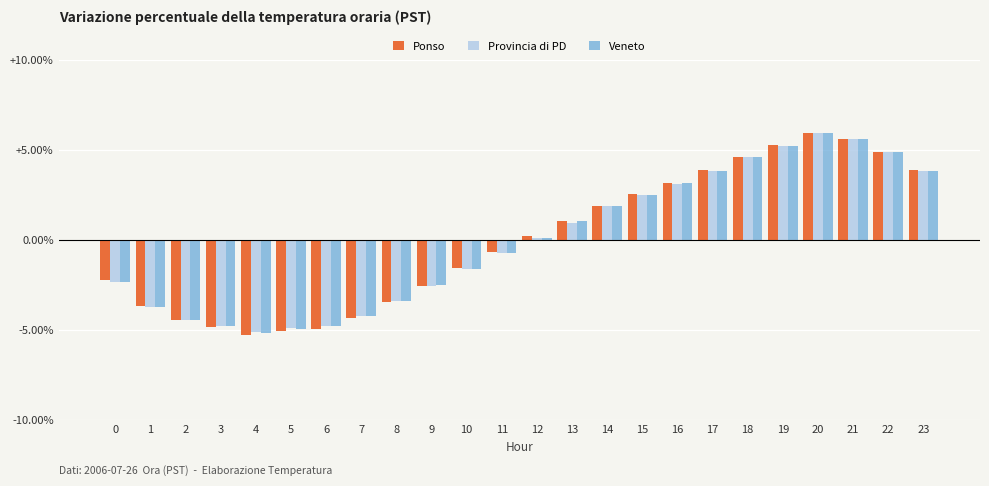

What is the value of the Veneto bar at the 10th from the left?

-2.5